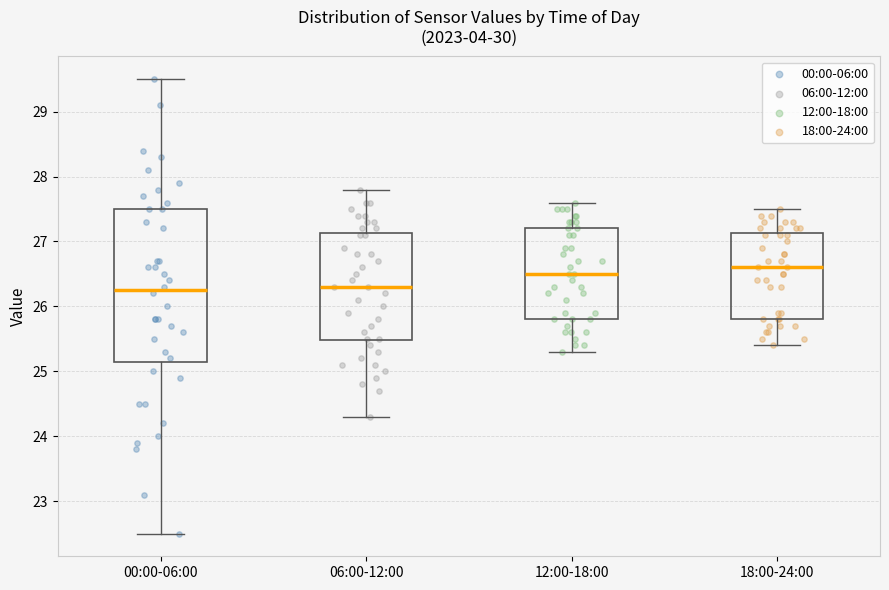

Where does the lower whisker of the box for 18:00-24:00 end on the y-axis? The values are not printed on the chart, so give them approximately, as read against the axis.

25.4